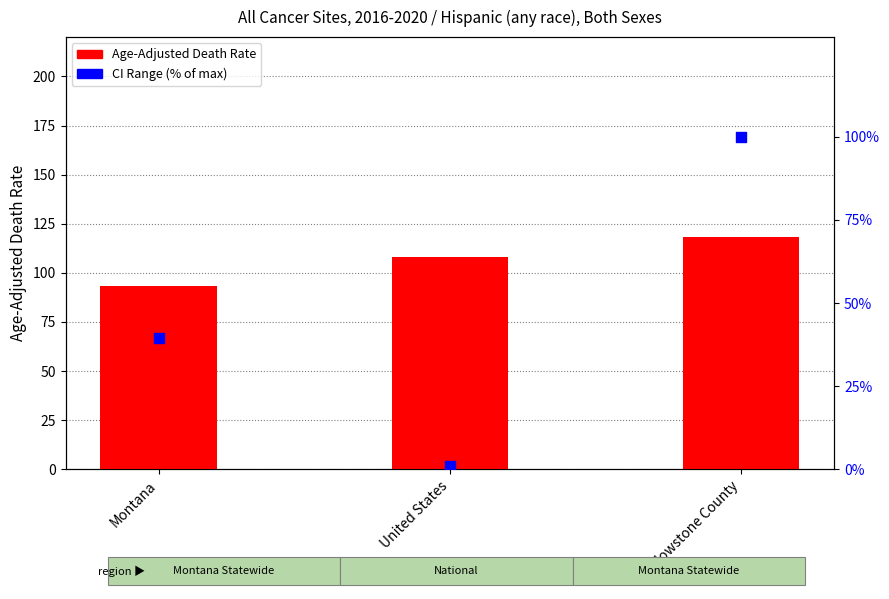

Is the value of CI Range (% of max) at United States greater than the value of Age-Adjusted Death Rate at Montana?

No